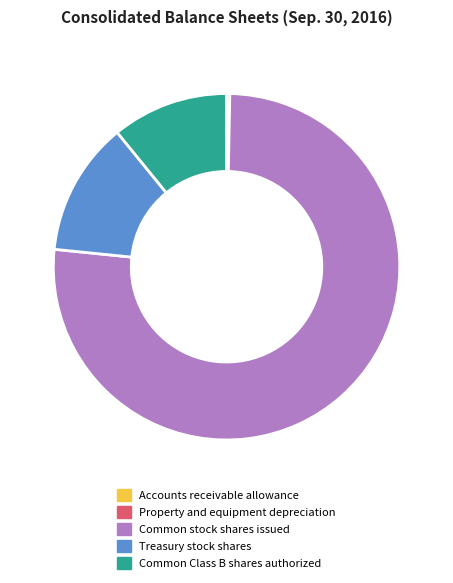

Combined, do Treasury stock shares and Property and equipment depreciation account for over 50%?

No